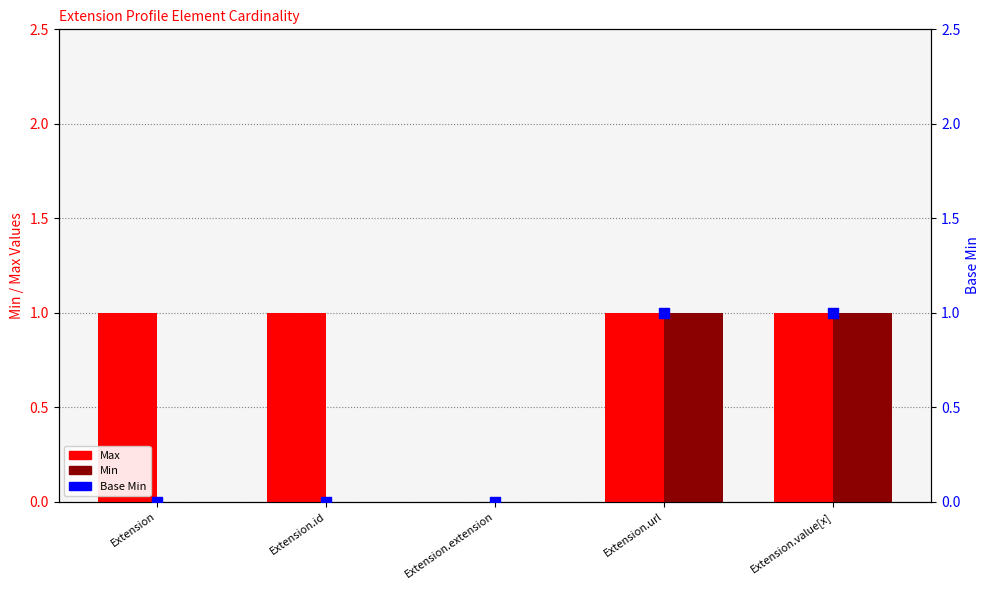

Which series has the widest spread of Y values?

Max